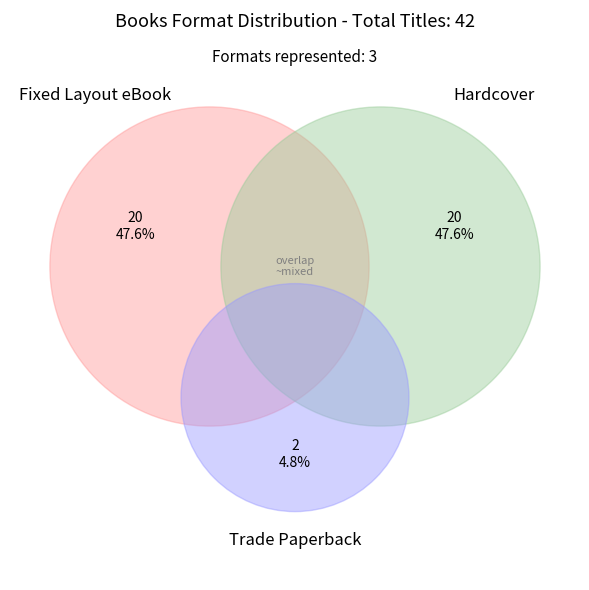

To the nearest percent, what portion does Trade Paperback represent?

5%